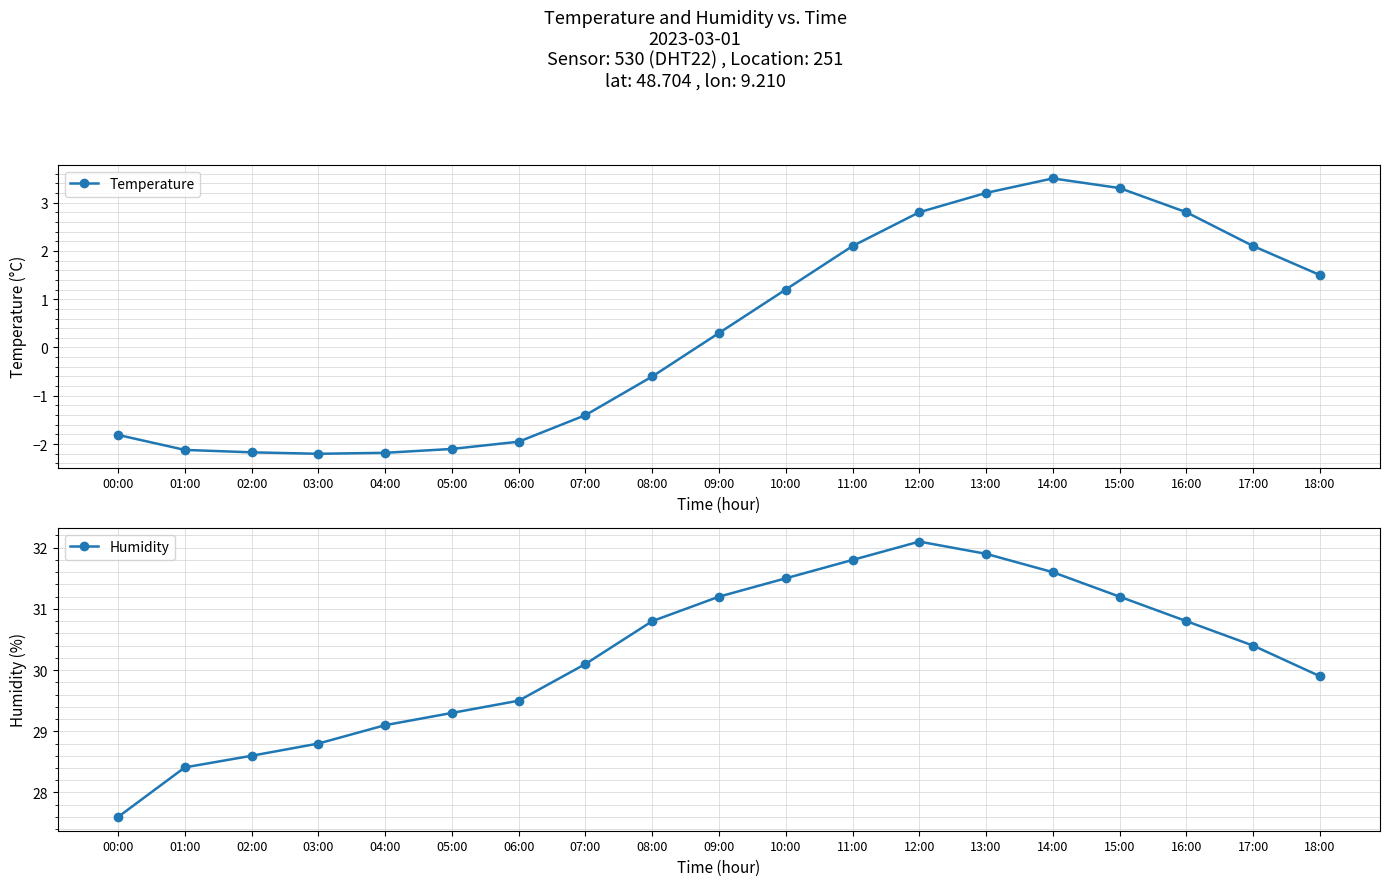

What is the difference between the maximum and minimum values in the Humidity series?

4.5